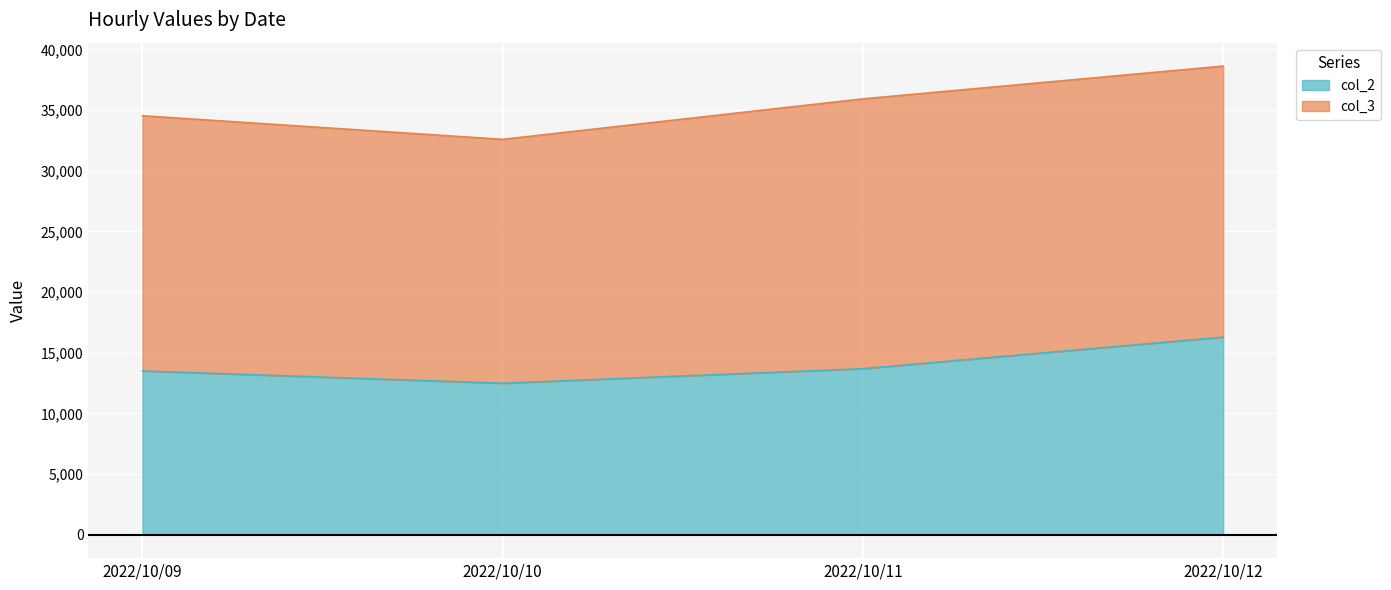

Where is the data nearest to the value 14388?

2022/10/11